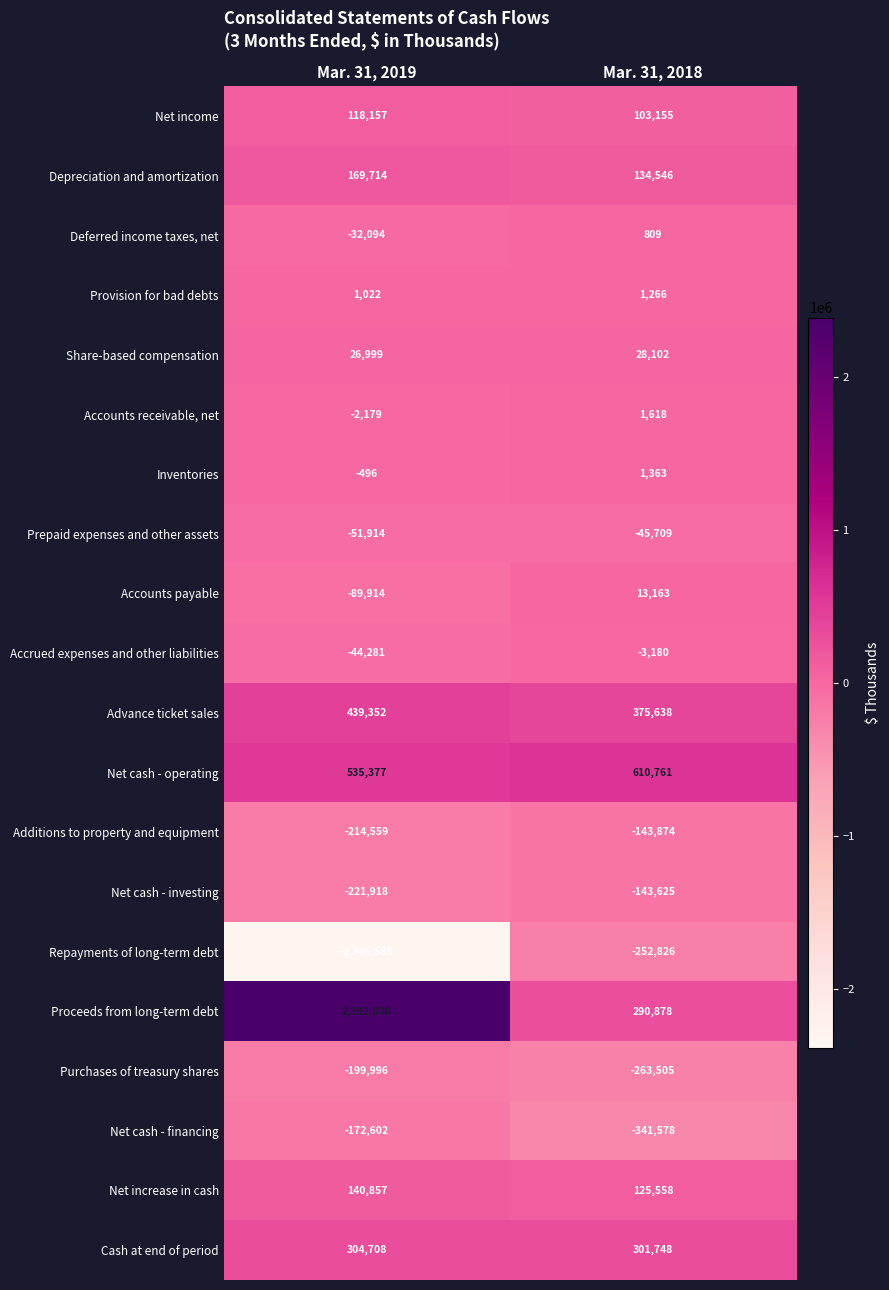

Which series has the largest total across all categories?

Proceeds from long-term debt